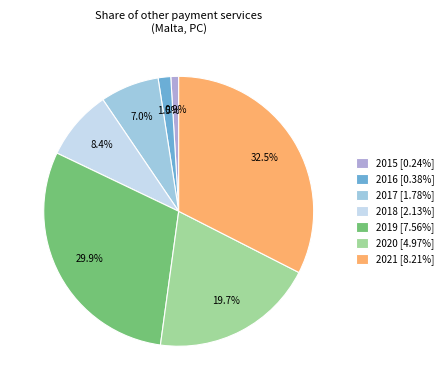

Is 2019 the majority of the pie?

No